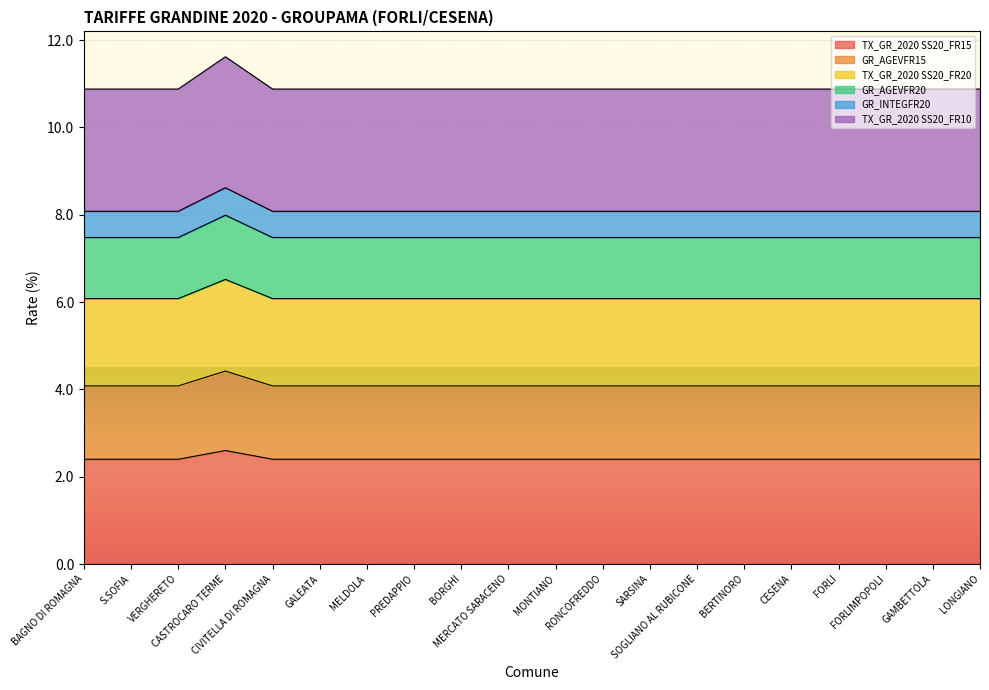

List the labels in order of TX_GR_2020 SS20_FR20 value, largest first.

CASTROCARO TERME, BAGNO DI ROMAGNA, S.SOFIA, VERGHERETO, CIVITELLA DI ROMAGNA, GALEATA, MELDOLA, PREDAPPIO, BORGHI, MERCATO SARACENO, MONTIANO, RONCOFREDDO, SARSINA, SOGLIANO AL RUBICONE, BERTINORO, CESENA, FORLI, FORLIMPOPOLI, GAMBETTOLA, LONGIANO